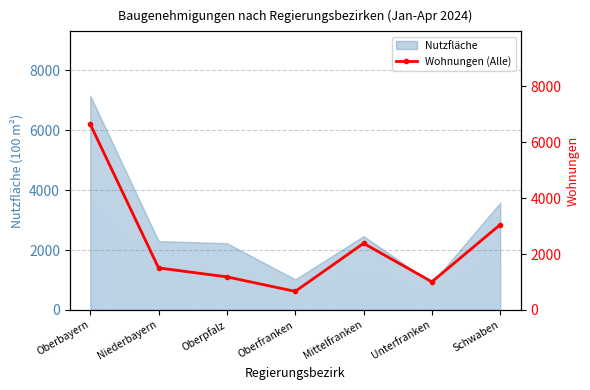

True or false: the data shows 1183 at Oberpfalz.

True